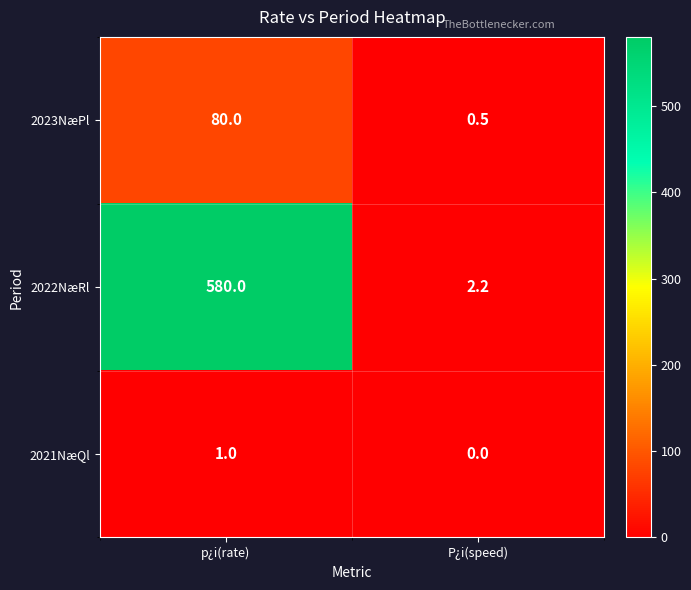

At how many categories does at least one series exceed 512?

1